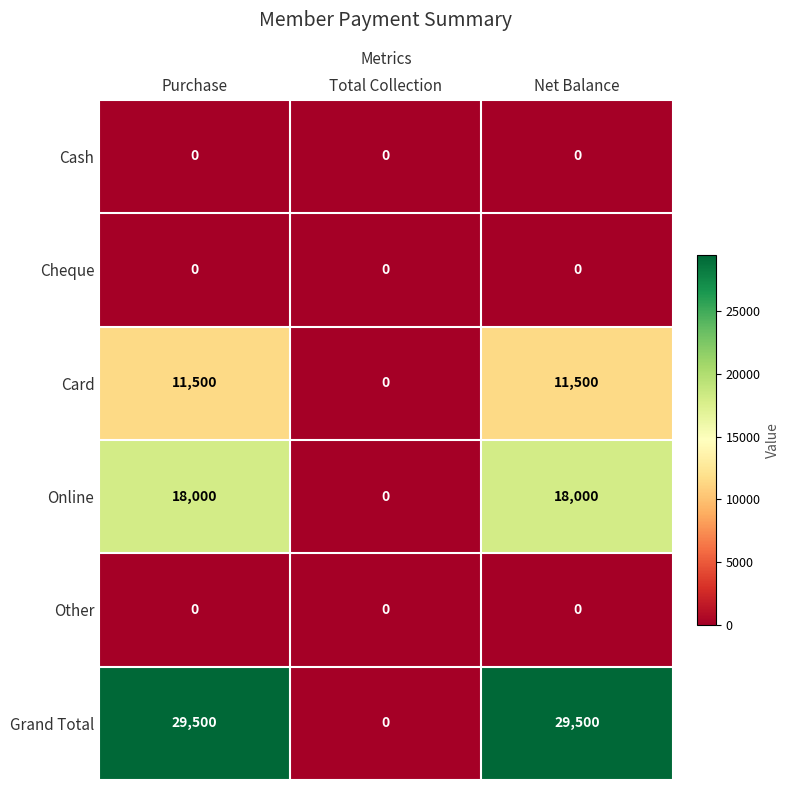

Which series has the largest total across all categories?

Grand Total